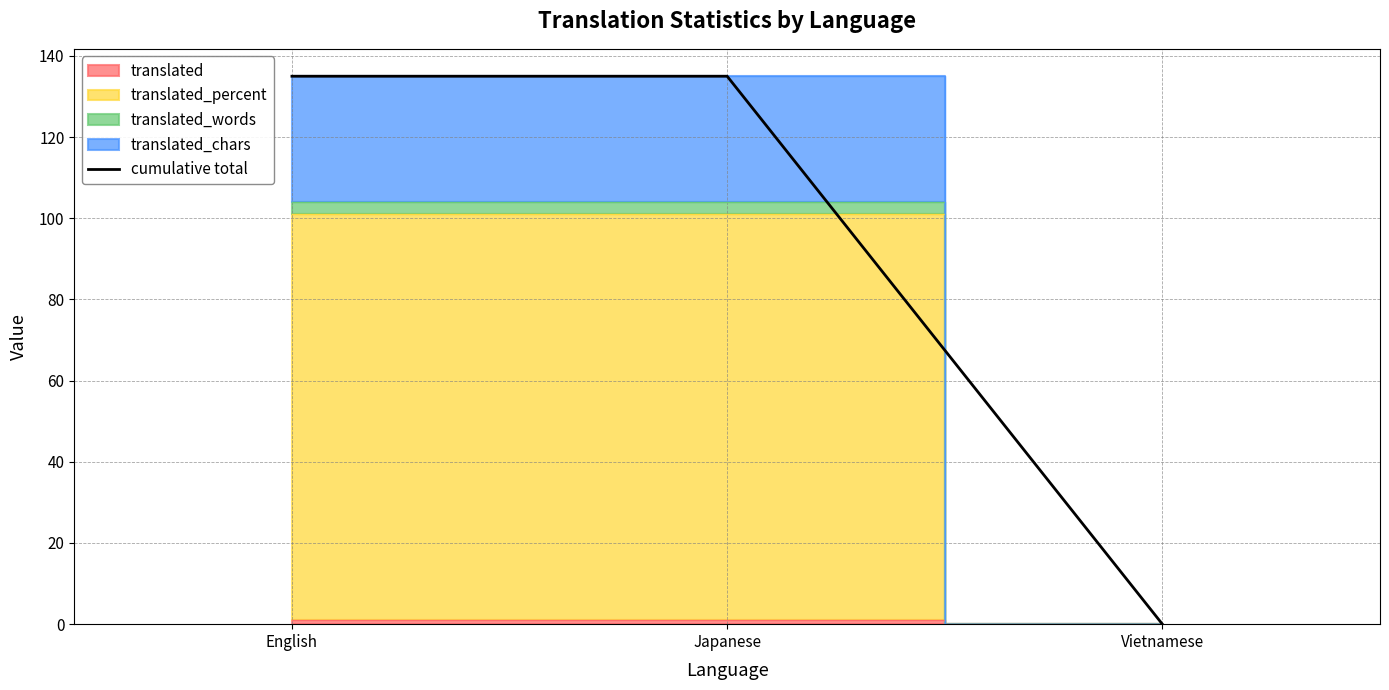

What is the value of the 1st point from the left?

135